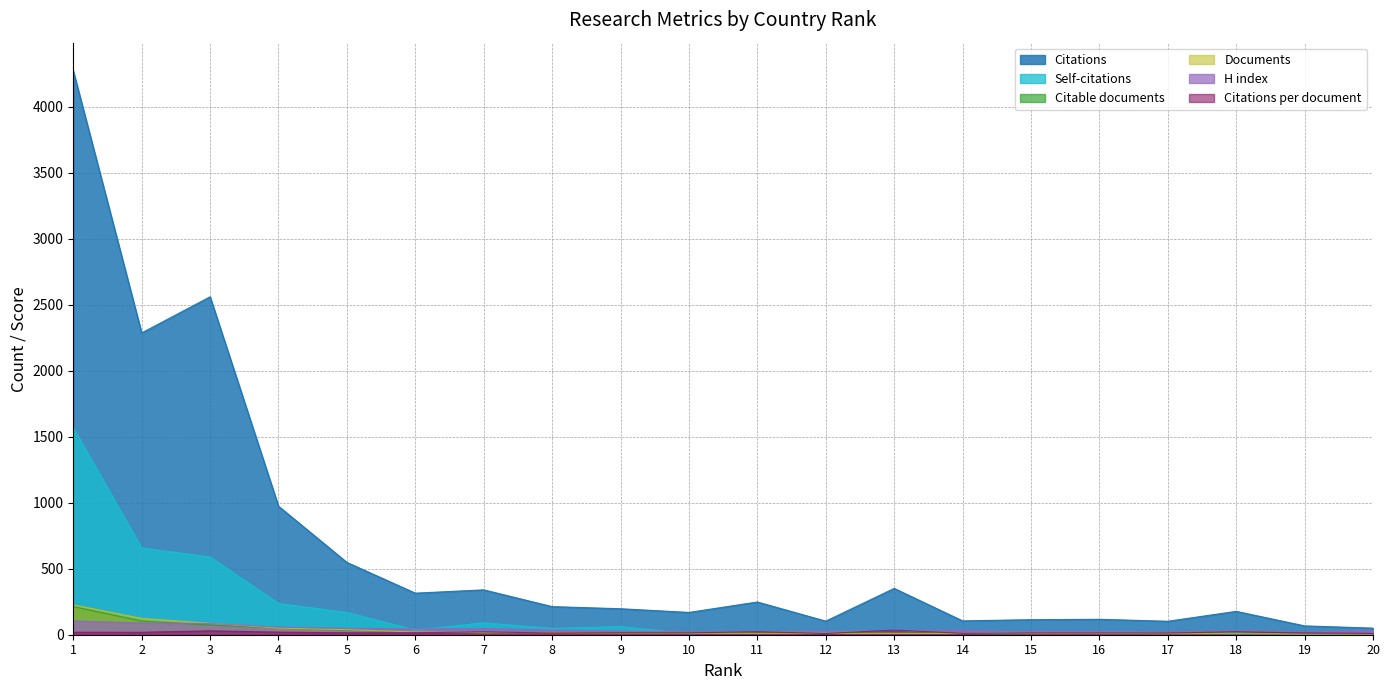

Which series has the largest range (max minus min)?

Citations